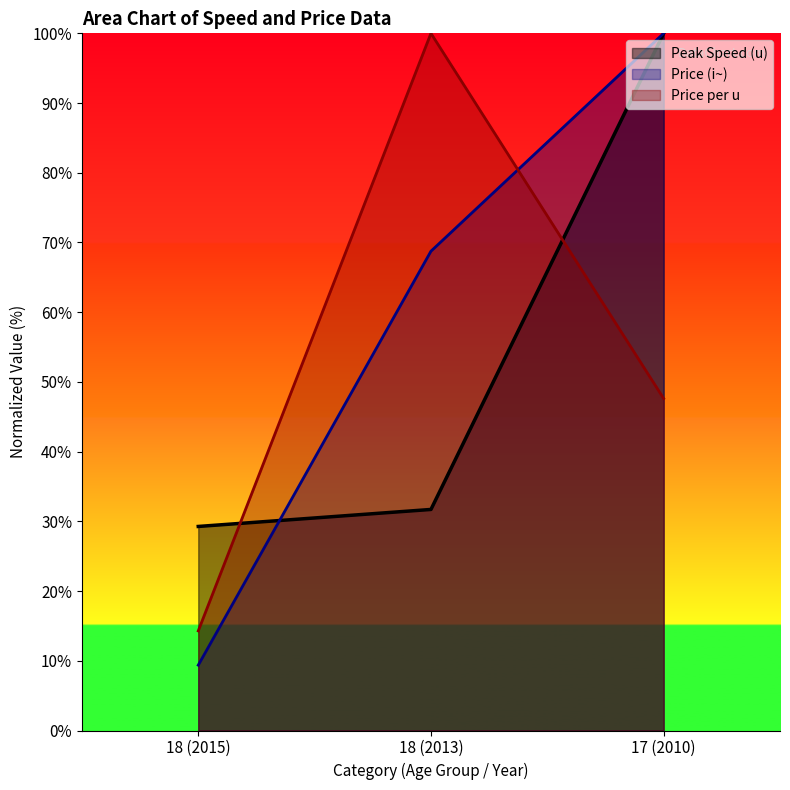

At which label is Price per u closest to 57?

17 (2010)